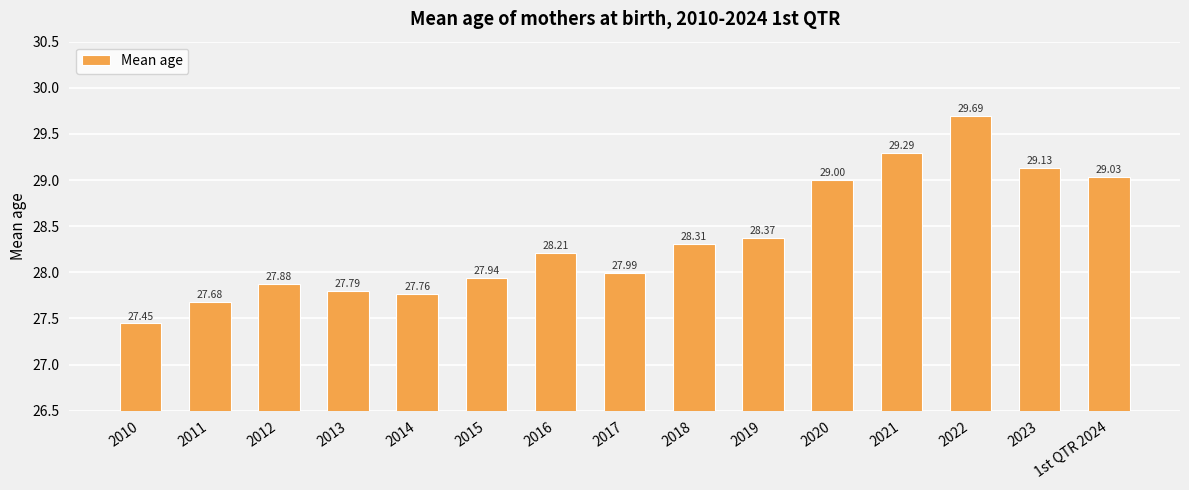

What is the value of the 12th bar from the left?

29.3